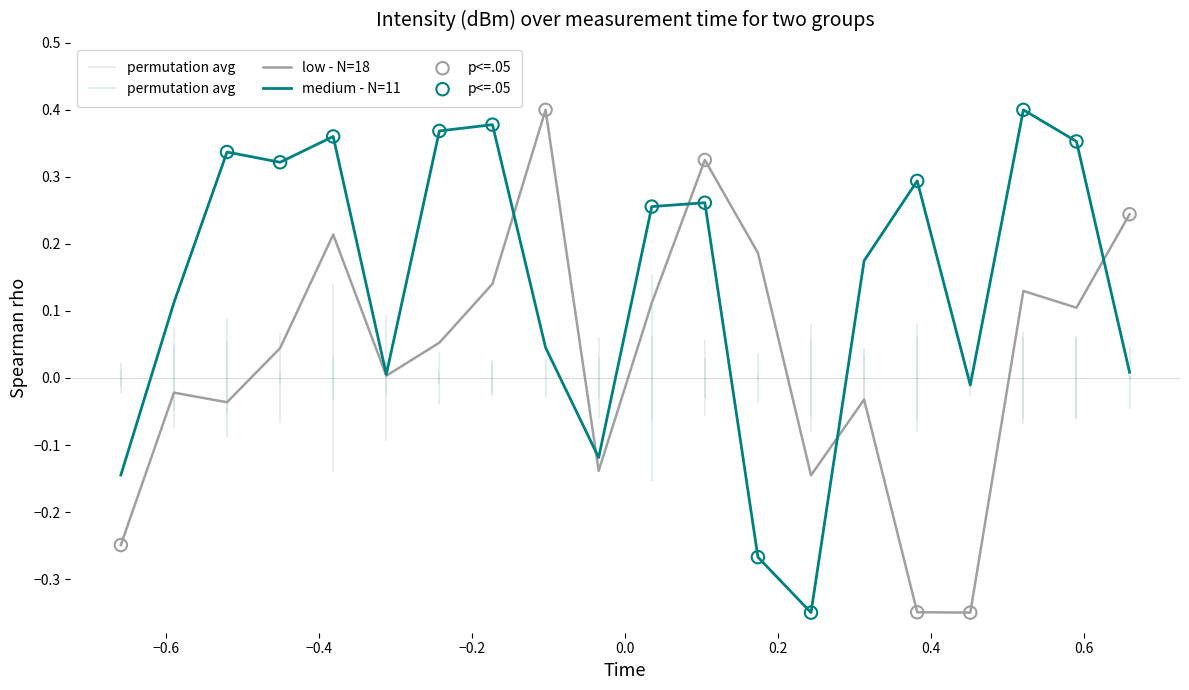

Which series reaches the minimum Y coordinate?

low - N=18